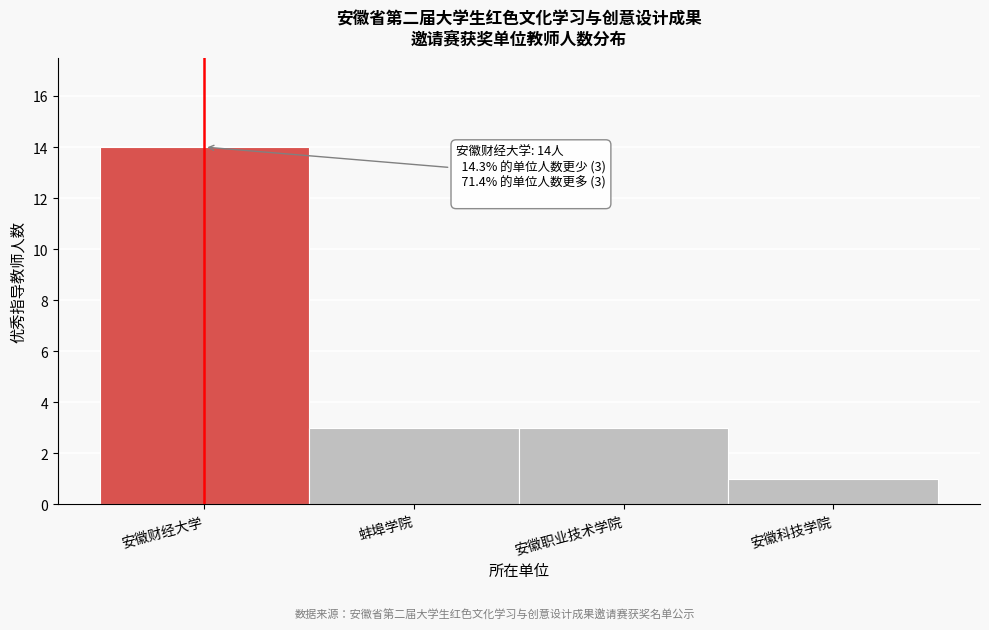

Reading left to right, list all the values displayed in this chart.

14	3	3	1